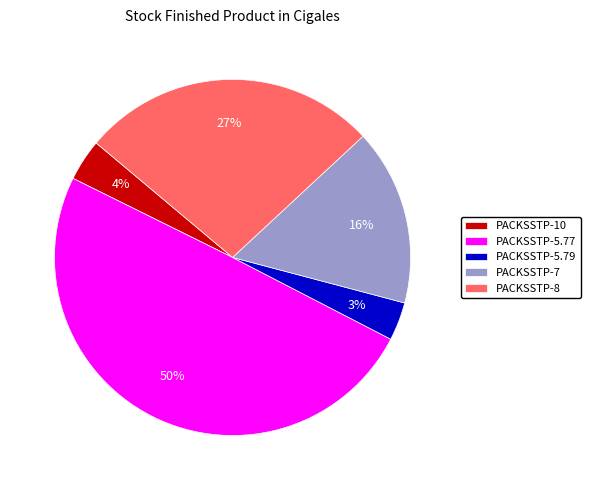

To the nearest percent, what is the difference between the PACKSSTP-7 and PACKSSTP-5.77 slice percentages?

34%